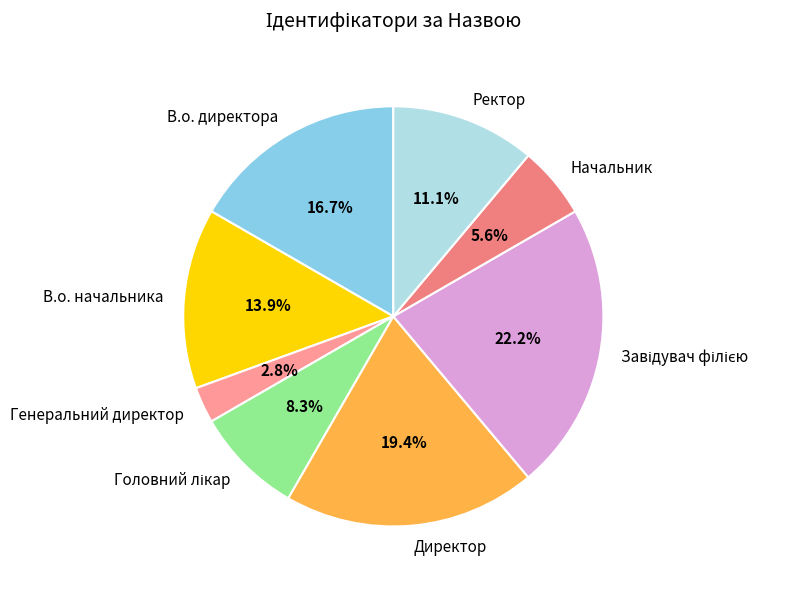

Is there any slice that represents more than half of the pie?

No